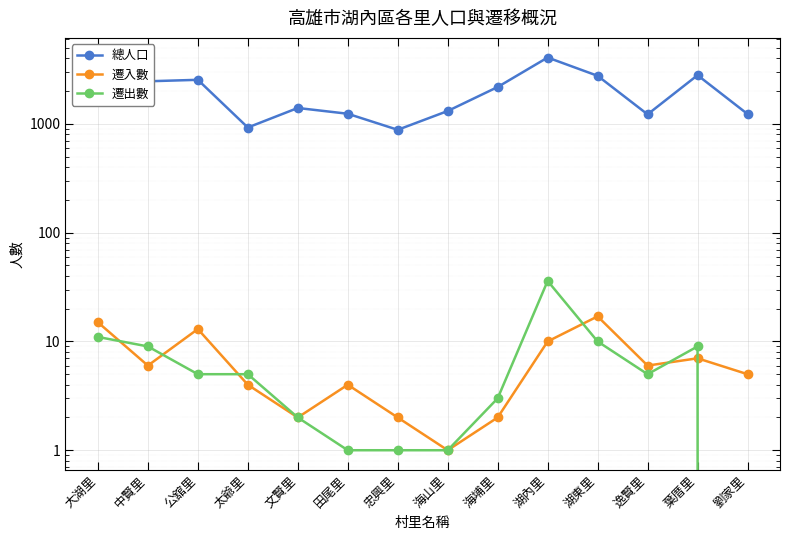

At which label does 總人口 first exceed 2182?

大湖里